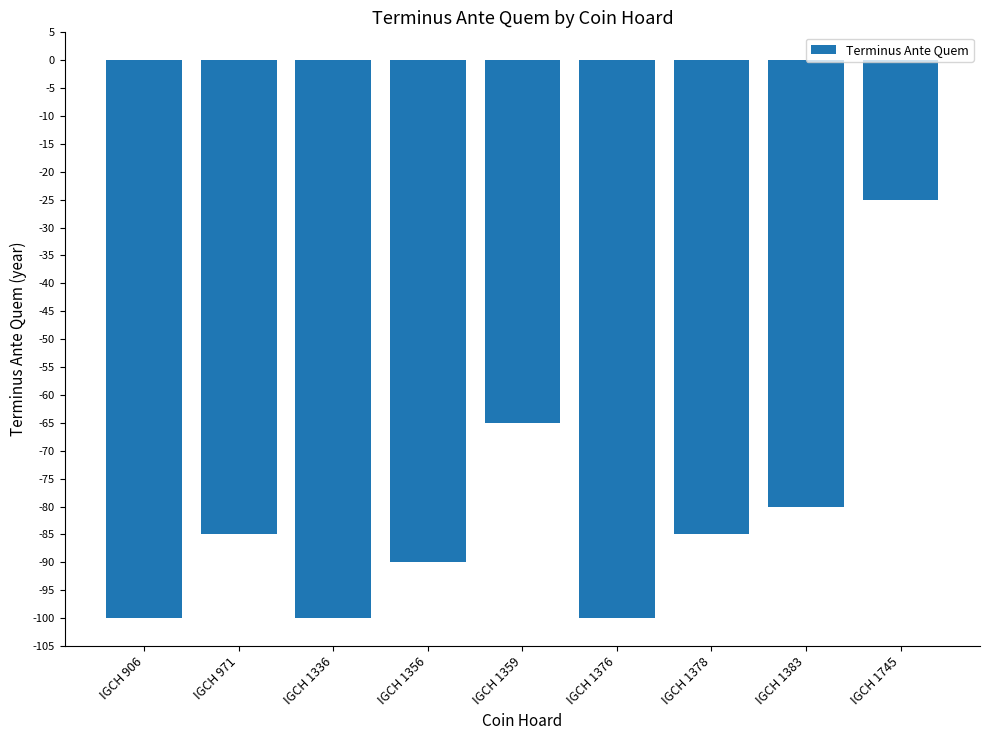

Are the bars horizontal?

No